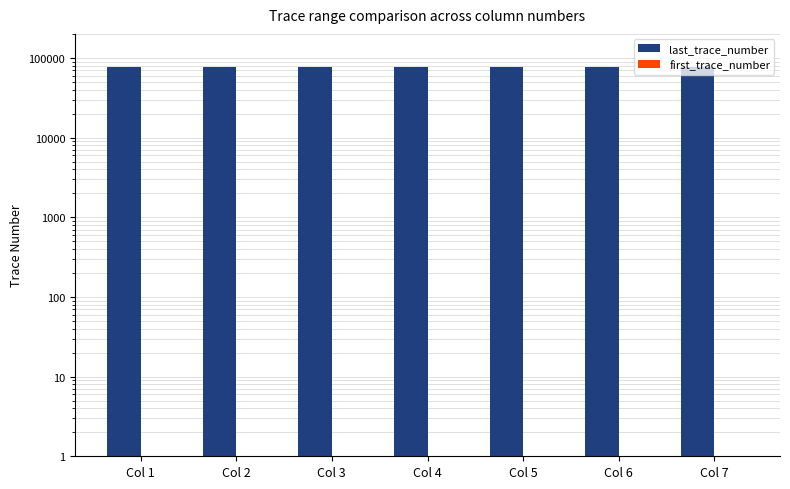

Reading right to left, extract all data points from this chart.

last_trace_number: 76500	76174	76500	76318	76500	76500	76500
first_trace_number: 1	1	1	1	1	1	1